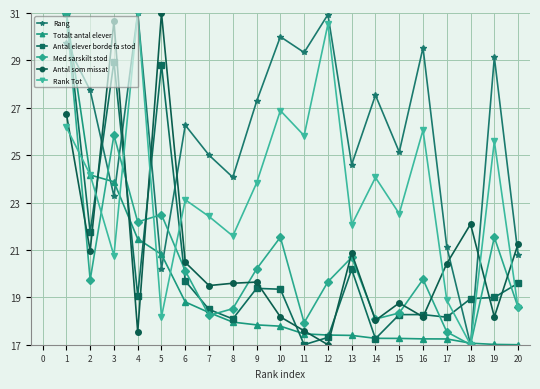

What is the difference between the maximum and minimum values in the Antal elever borde fa stod series?

14.0